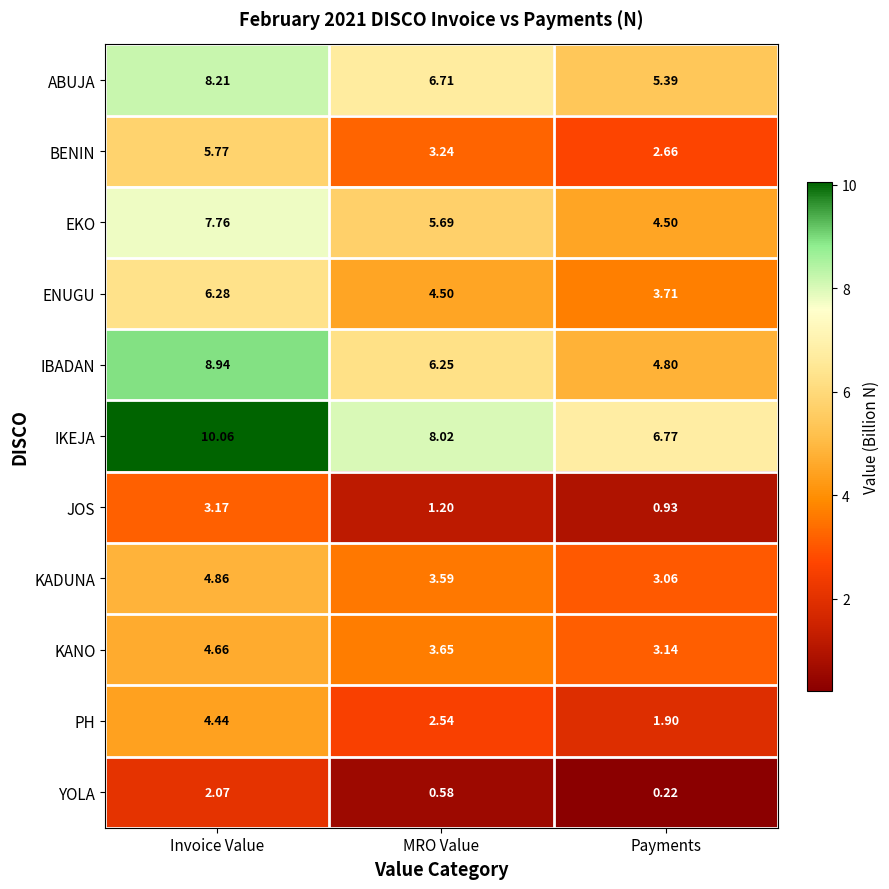

List the series in order of their peak value, highest first.

IKEJA, IBADAN, ABUJA, EKO, ENUGU, BENIN, KADUNA, KANO, PH, JOS, YOLA